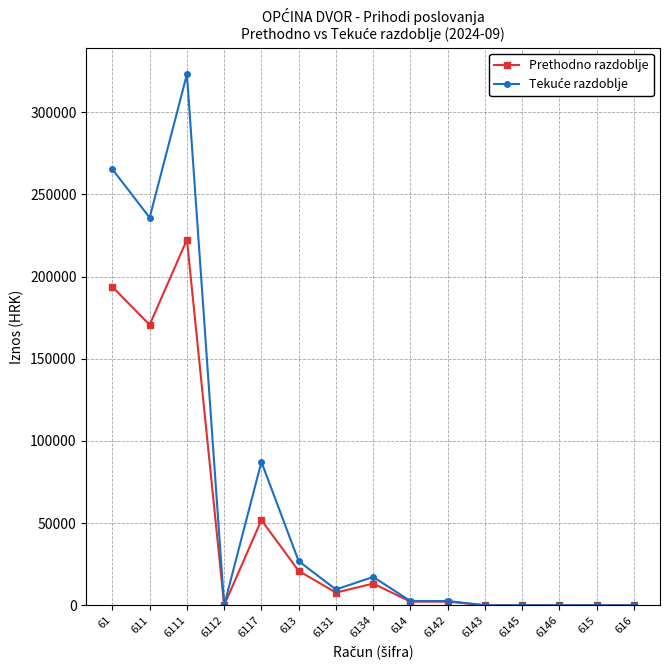

At how many categories does at least one series exceed 65513?

4